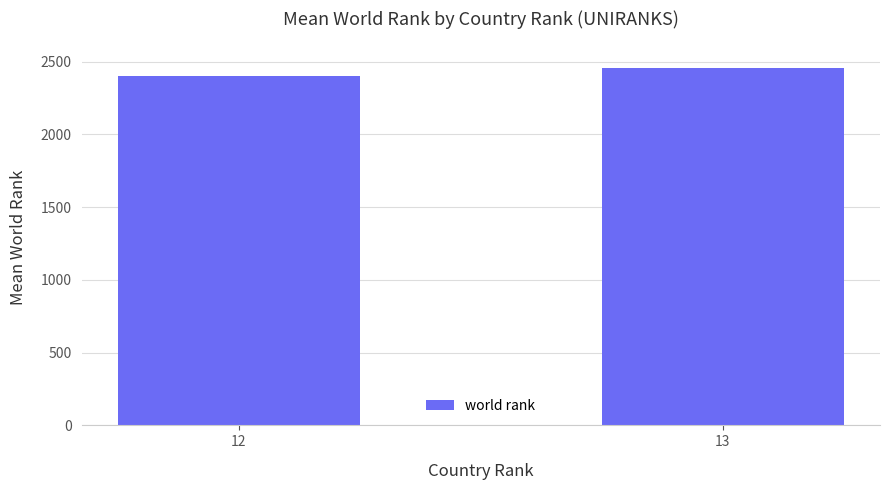

Rank the categories by value from lowest to highest.

12, 13